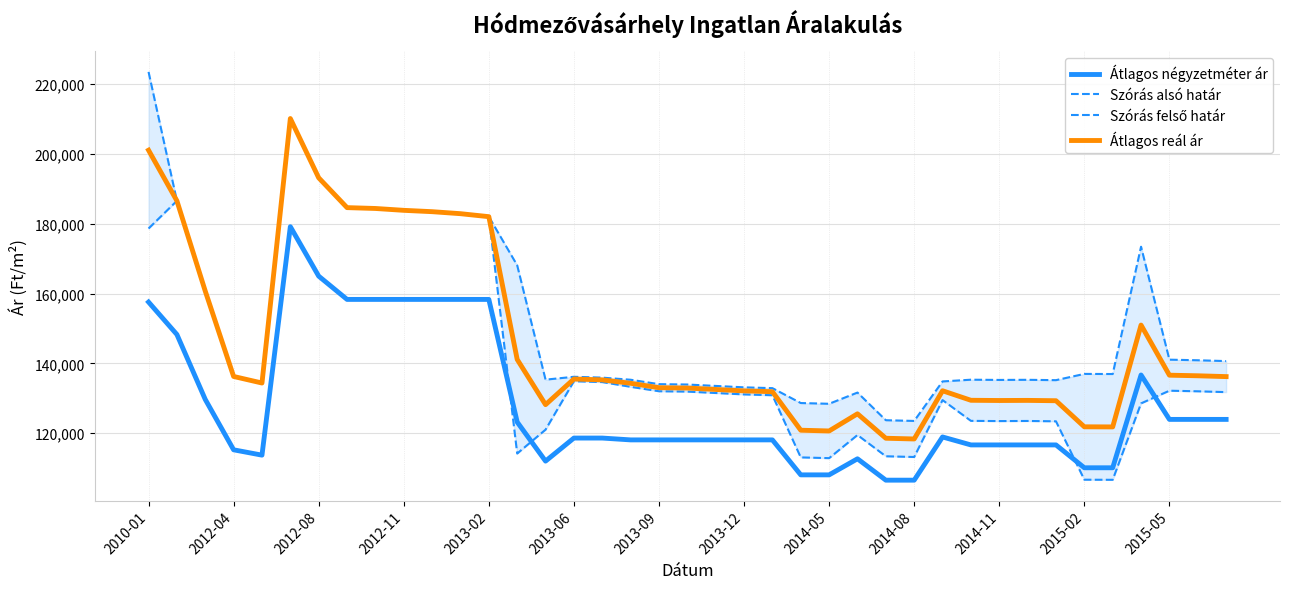

Does the chart display data point markers on the line(s)?

No